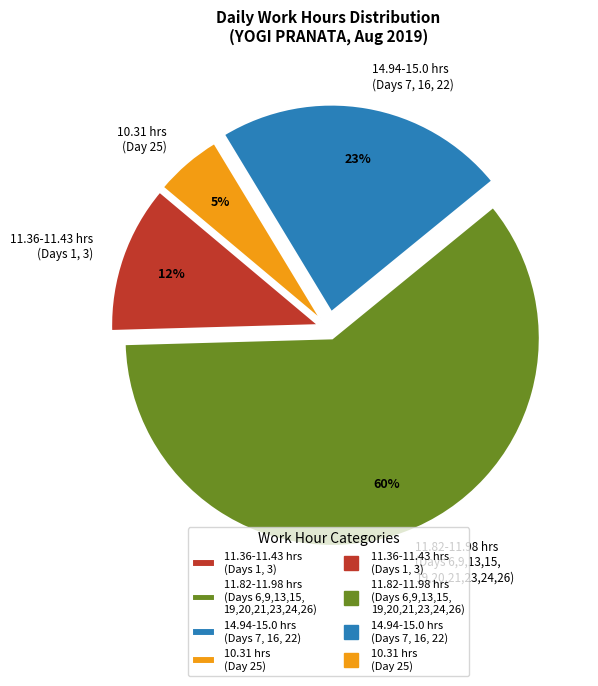

Which category accounts for the majority?

11.82-11.98 hrs (Days 6,9,13,15, 19,20,21,23,24,26)